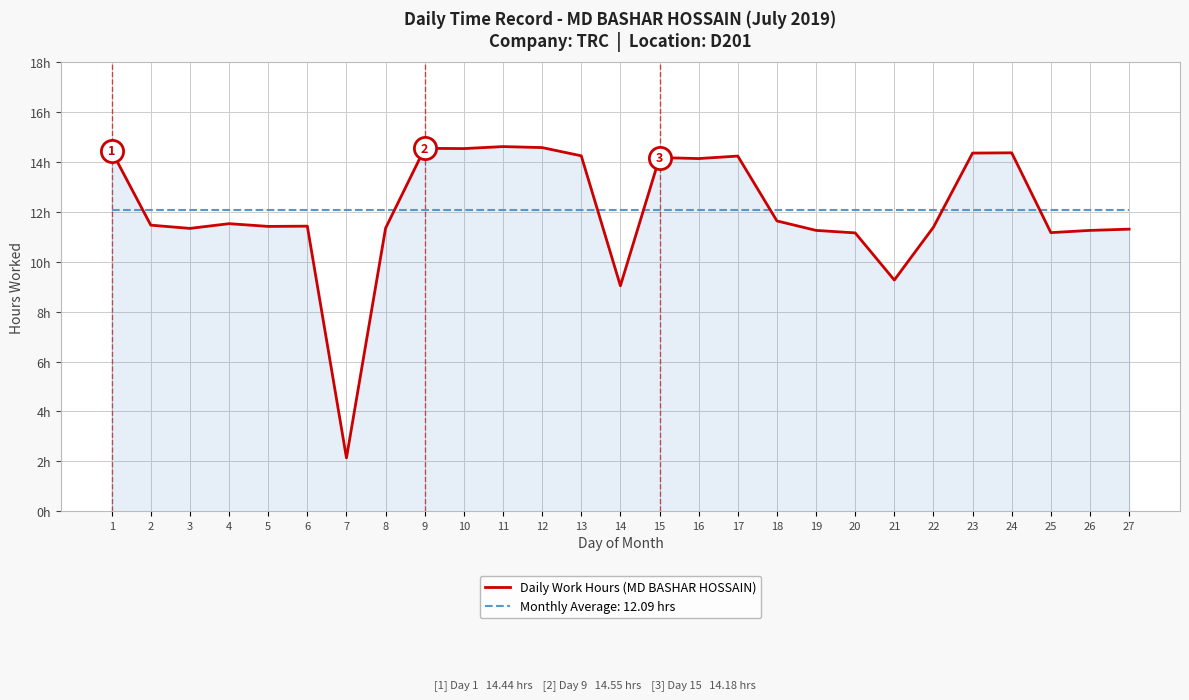

Which category has the highest value across all series?

11